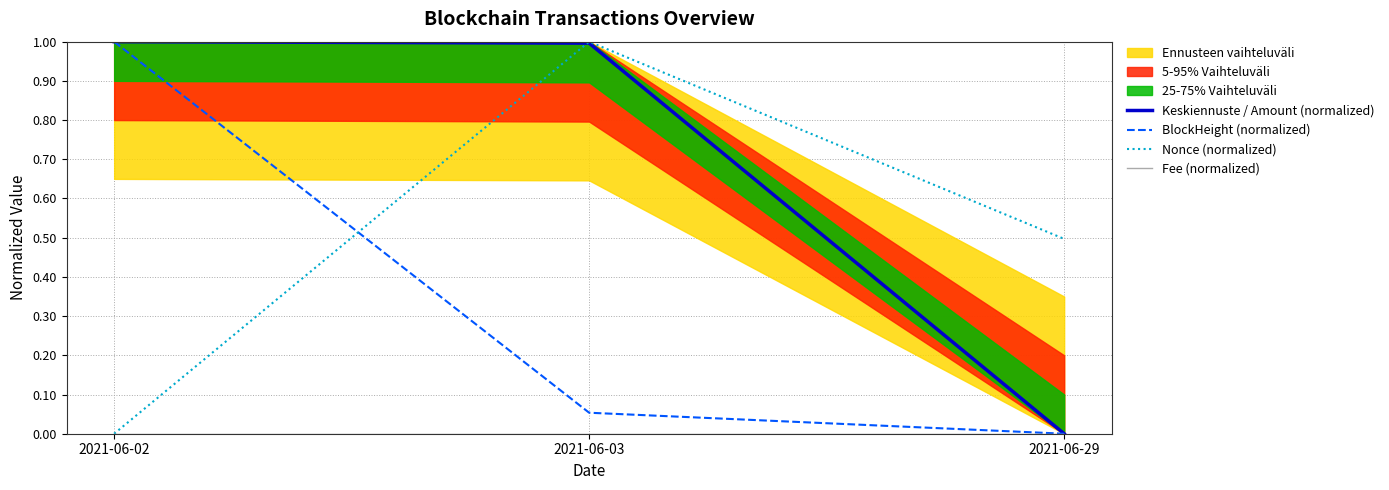

At how many categories does at least one series exceed 0?

3